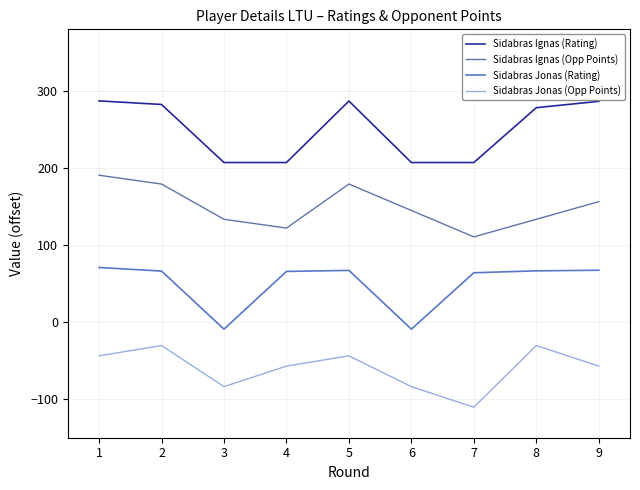

Rank the series by their average value, from highest to lowest.

Sidabras Ignas (Rating), Sidabras Ignas (Opp Points), Sidabras Jonas (Rating), Sidabras Jonas (Opp Points)